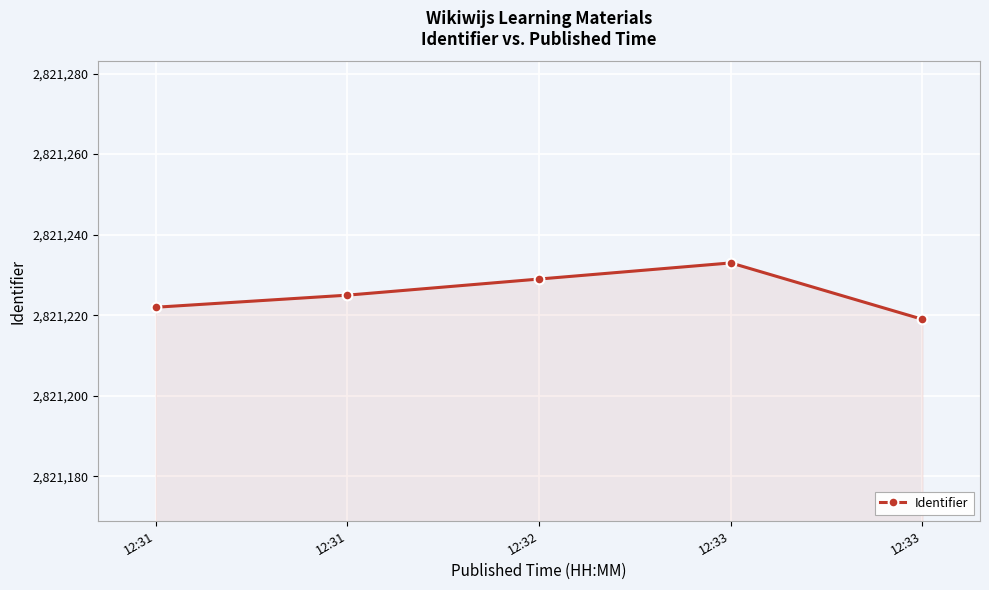

True or false: the data has more than 2 interior local peaks.

False